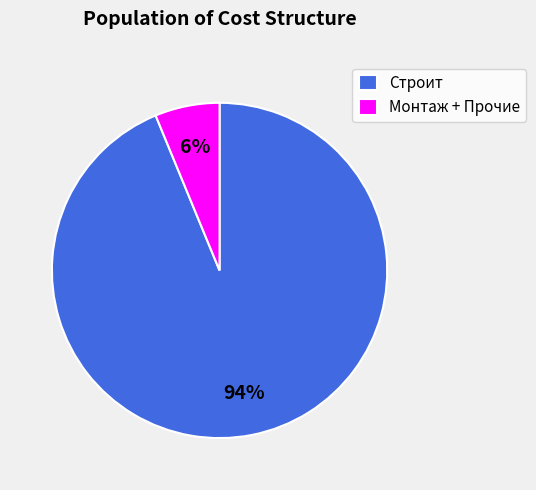

How many segments does this pie chart have?

2